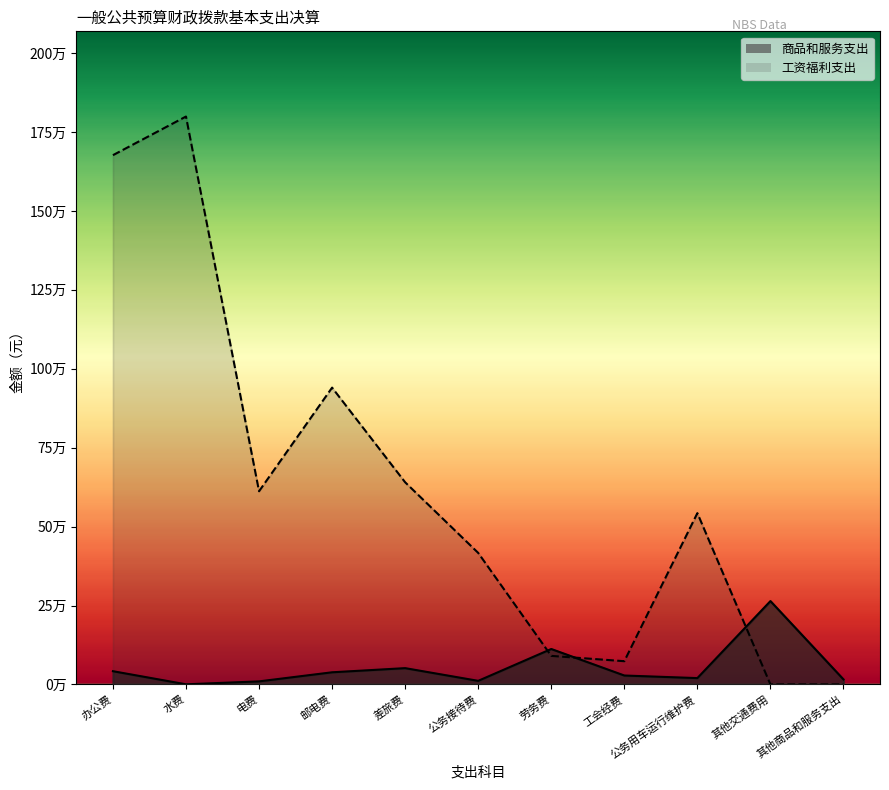

True or false: 商品和服务支出 has a value of 11320.0 at 公务接待费.

True